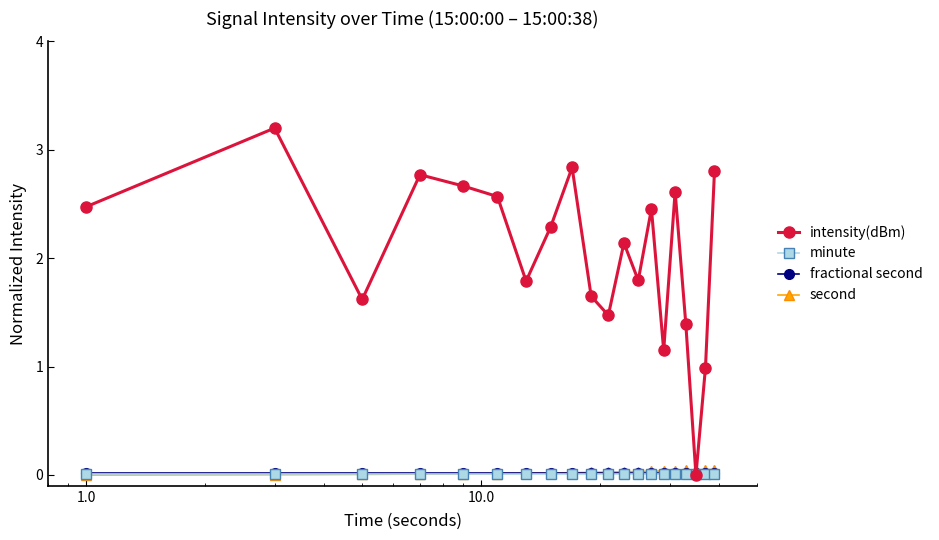

Does the chart have visible grid lines?

No